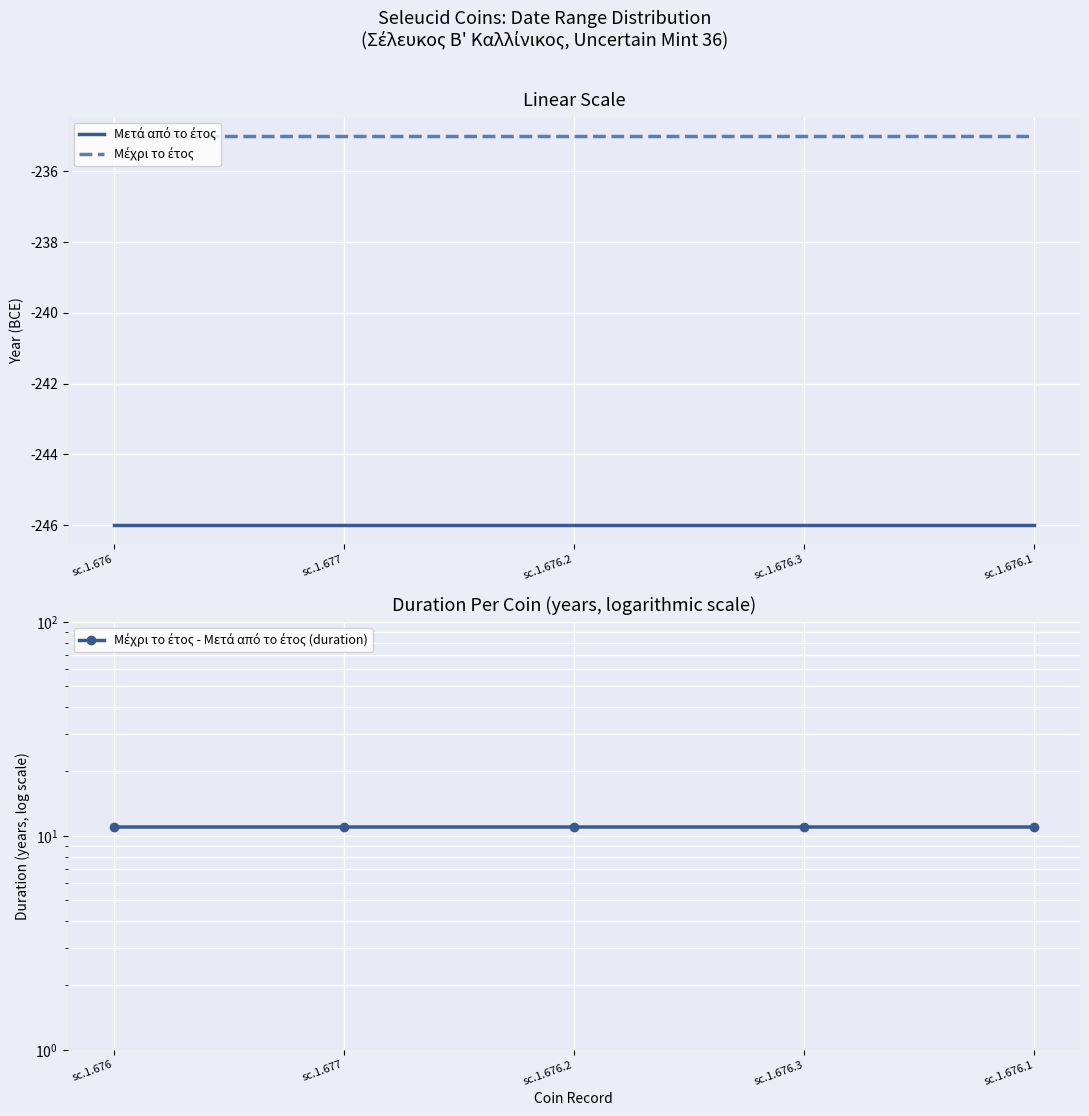

List the labels in order of Μέχρι το έτος value, largest first.

sc.1.676, sc.1.677, sc.1.676.2, sc.1.676.3, sc.1.676.1